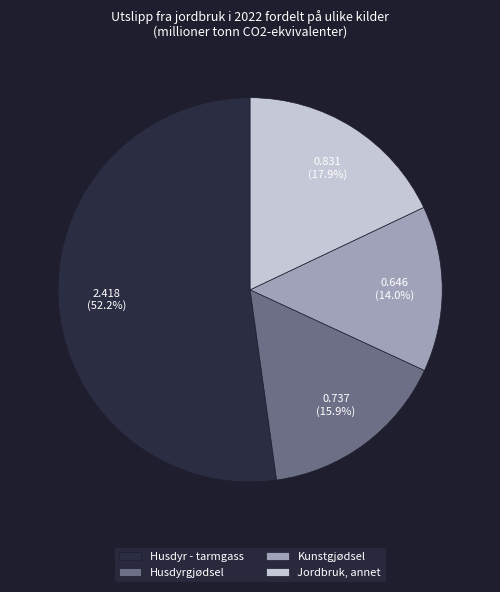

Which slice is the largest?

Husdyr - tarmgass